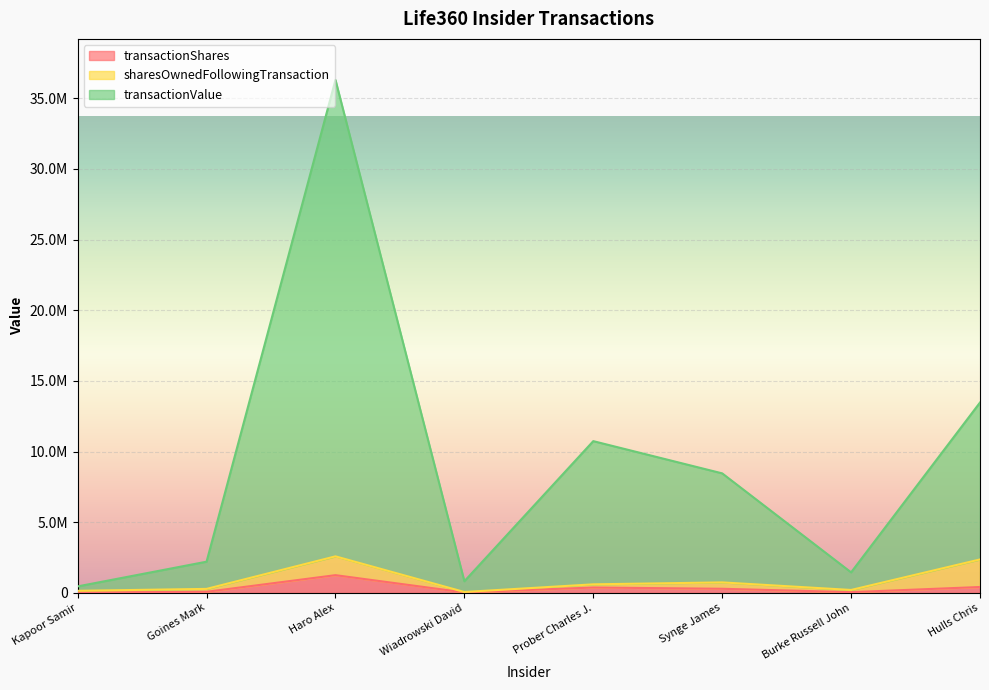

How many values in the transactionShares (line) series are below 285788?

4